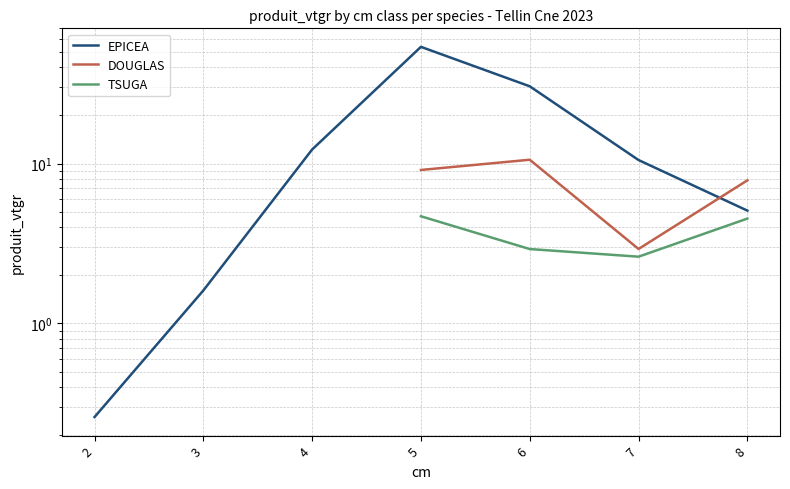

The value of EPICEA at 7 is 16.6. True or false?

False